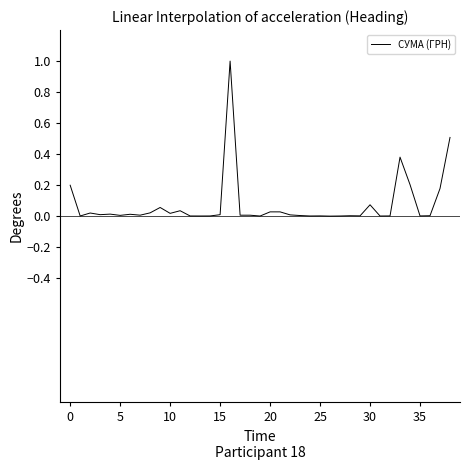

What is the difference between the maximum and minimum values?

1.0